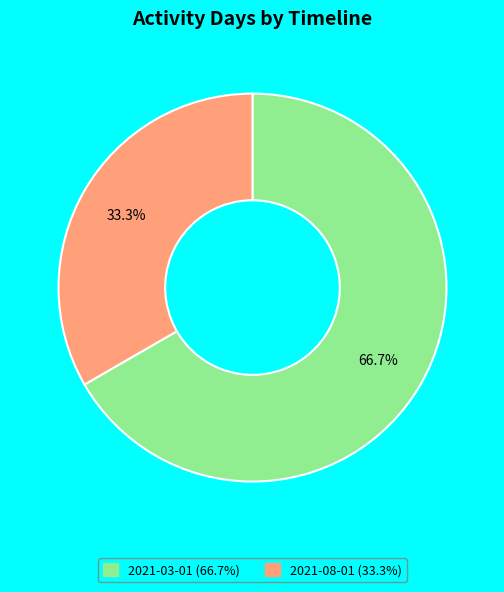

Is there a majority slice in this chart?

Yes